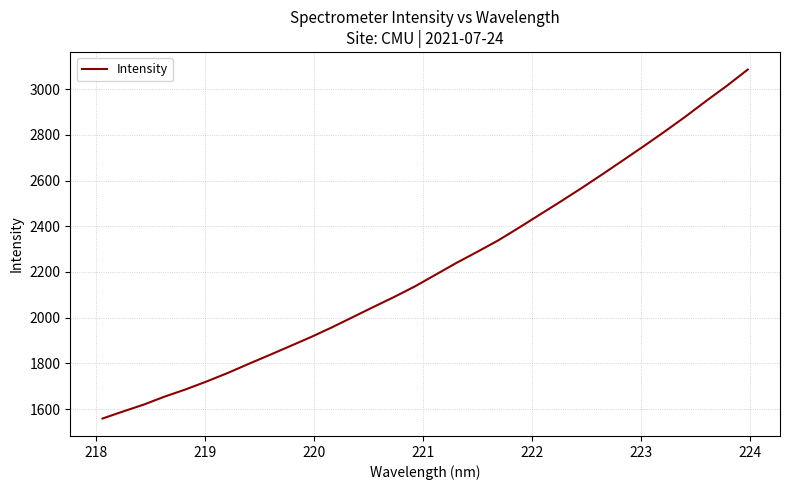

Does the chart display data point markers on the line(s)?

No